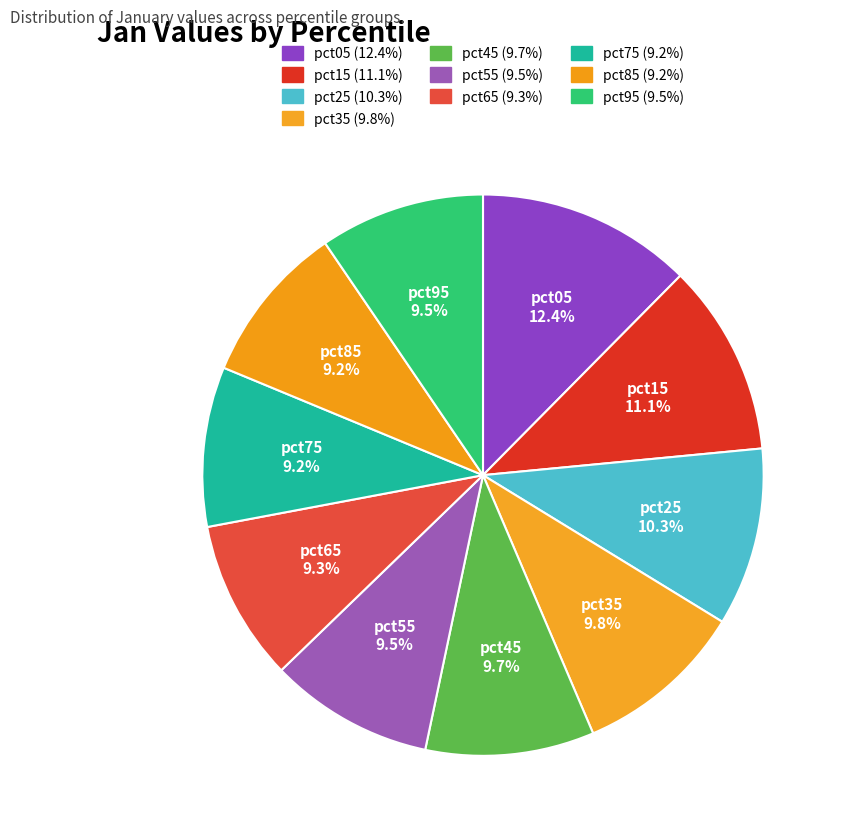

How many segments does this pie chart have?

10